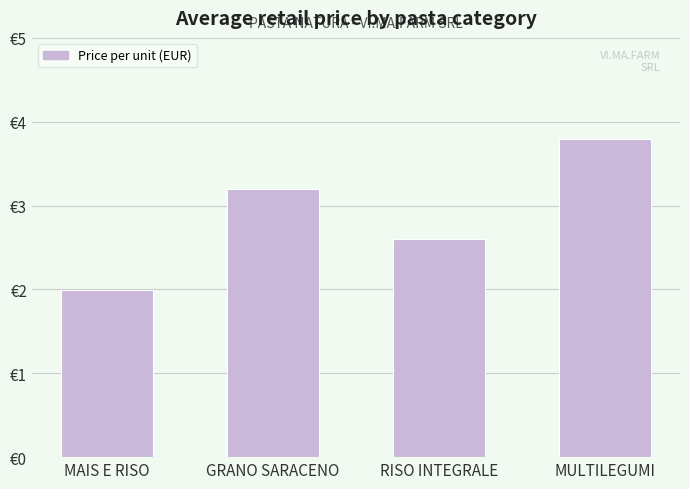

What is the difference between the maximum and minimum values?

1.8